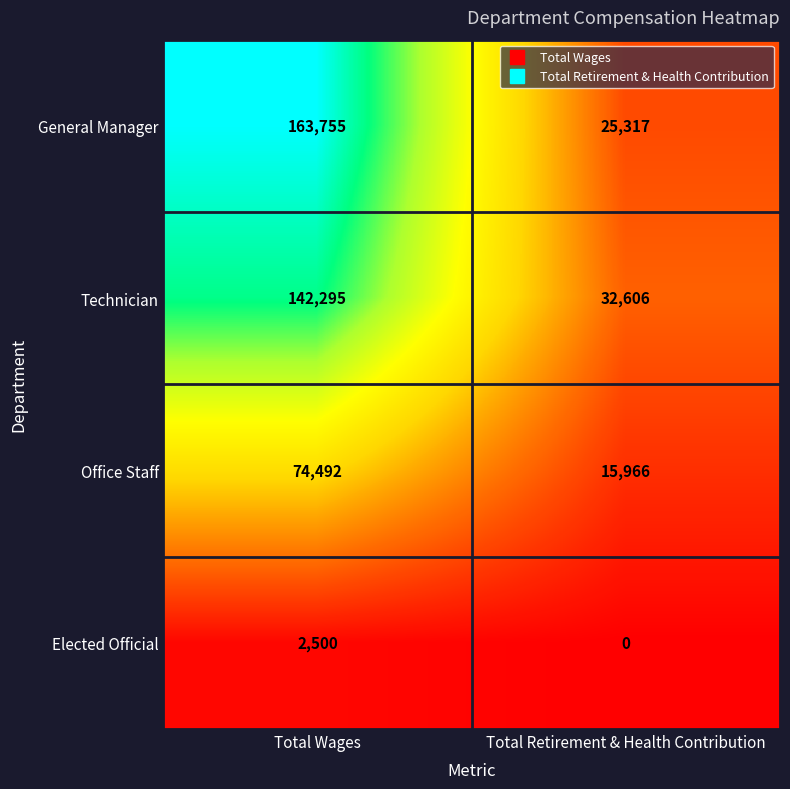

Reading left to right, list all the values displayed in this chart.

General Manager: Total Wages=163755	Total Retirement & Health Contribution=25317
Technician: Total Wages=142295	Total Retirement & Health Contribution=32606
Office Staff: Total Wages=74492	Total Retirement & Health Contribution=15966
Elected Official: Total Wages=2500	Total Retirement & Health Contribution=0